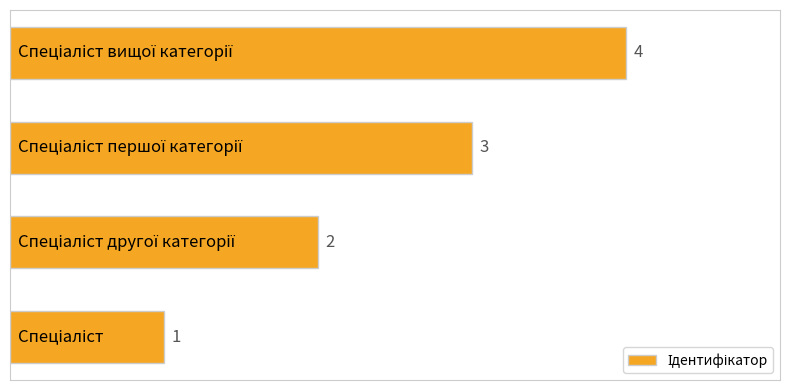

How many values are between 2 and 4?

3